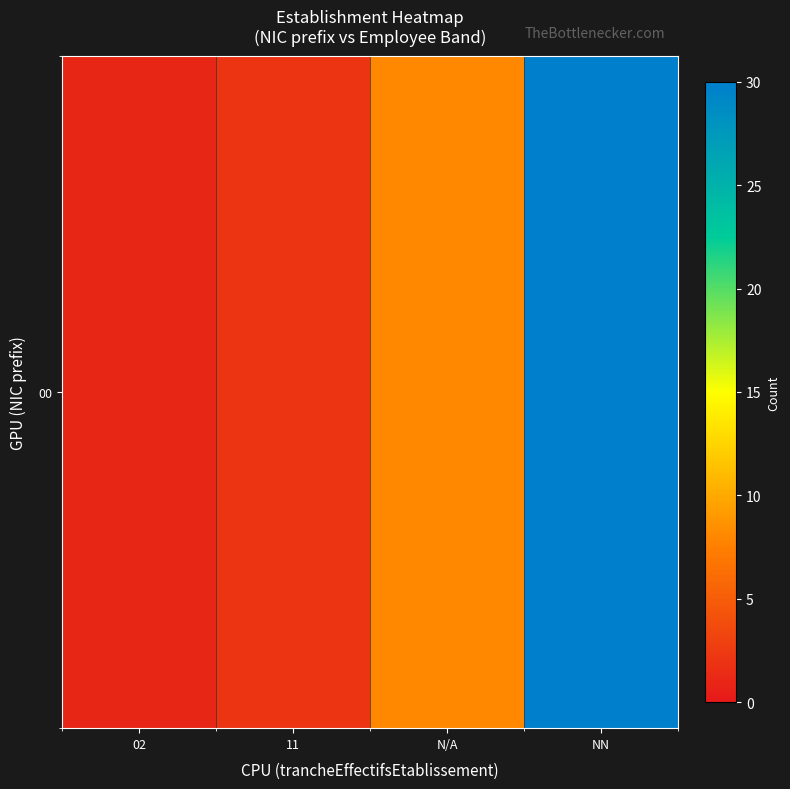

At which category does the chart reach its minimum across all series?

02